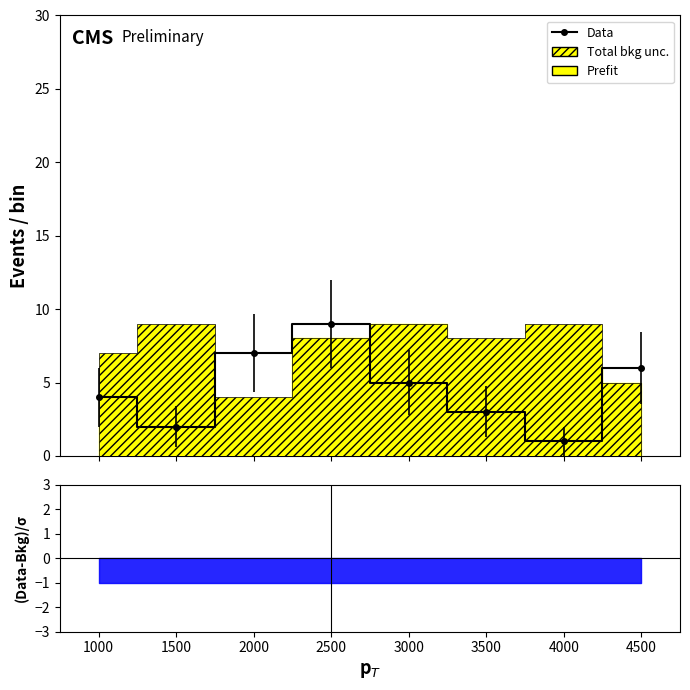

List the labels in order of value, largest first.

2500, 2000, 4500, 3000, 1000, 3500, 1500, 4000